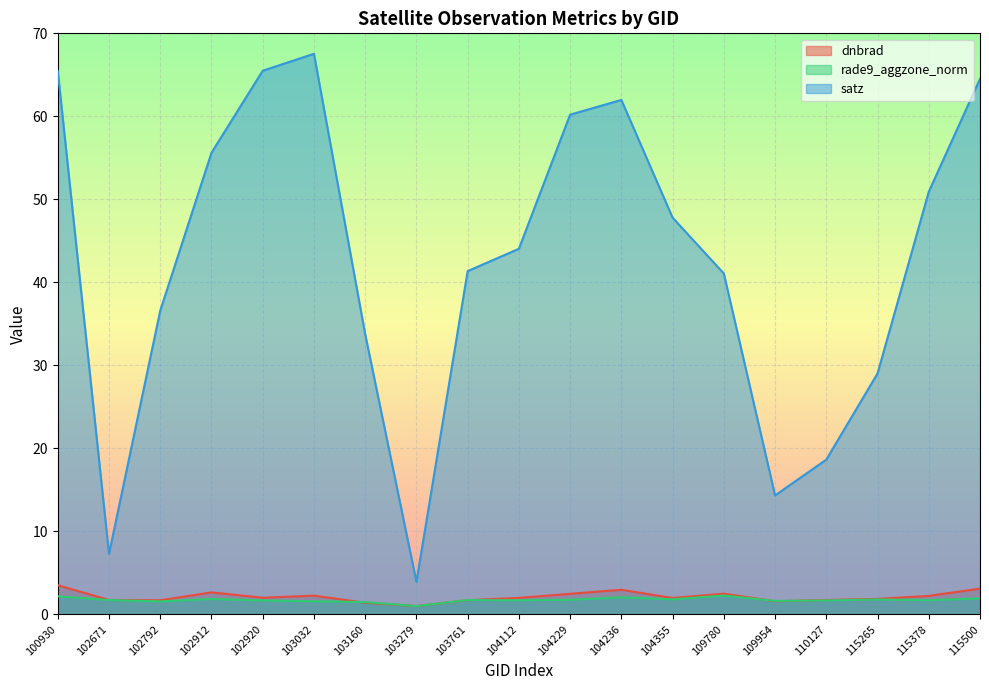

True or false: rade9_aggzone_norm has more than 0 points higher than both neighbors.

True